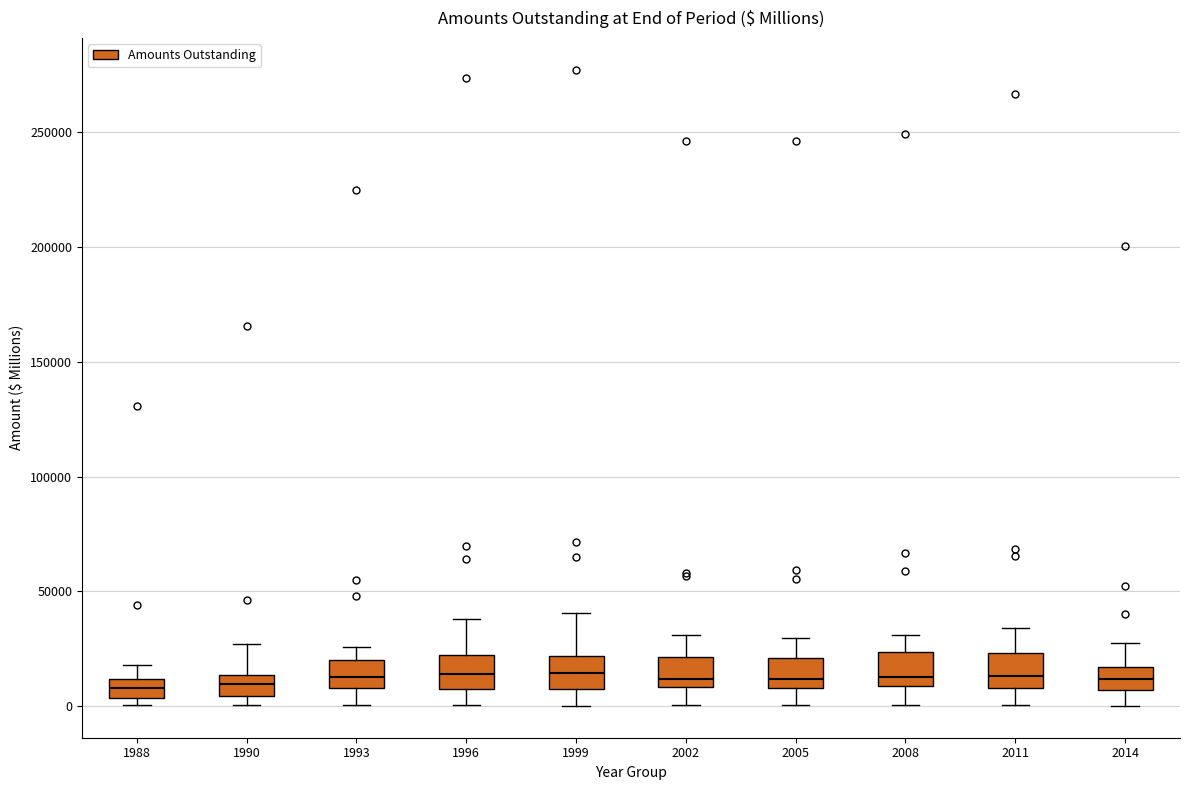

Where is the lower edge of the box at x = 2005 on the y-axis? The values are not printed on the chart, so give them approximately, as read against the axis.

10000